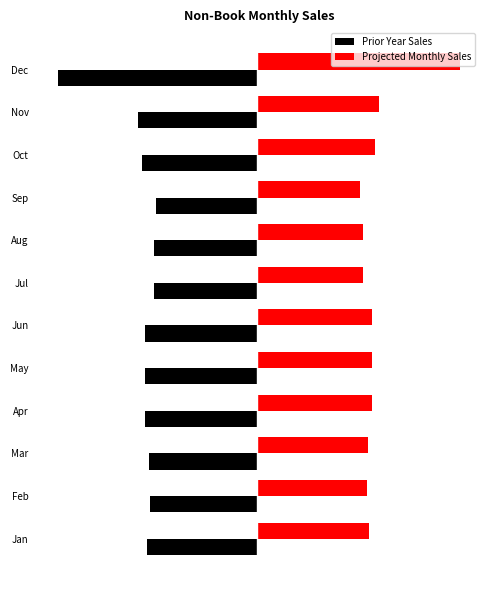

Which series has the largest total across all categories?

Projected Monthly Sales